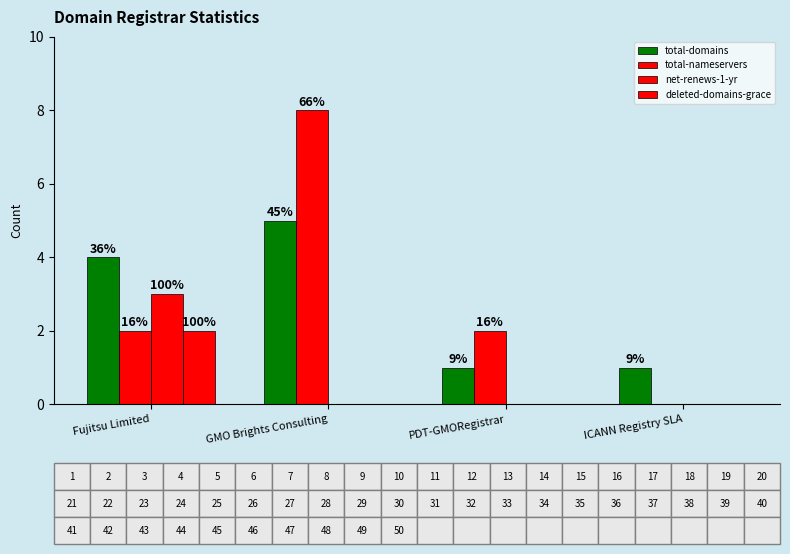

The value of deleted-domains-grace at PDT-GMORegistrar is 0. True or false?

True